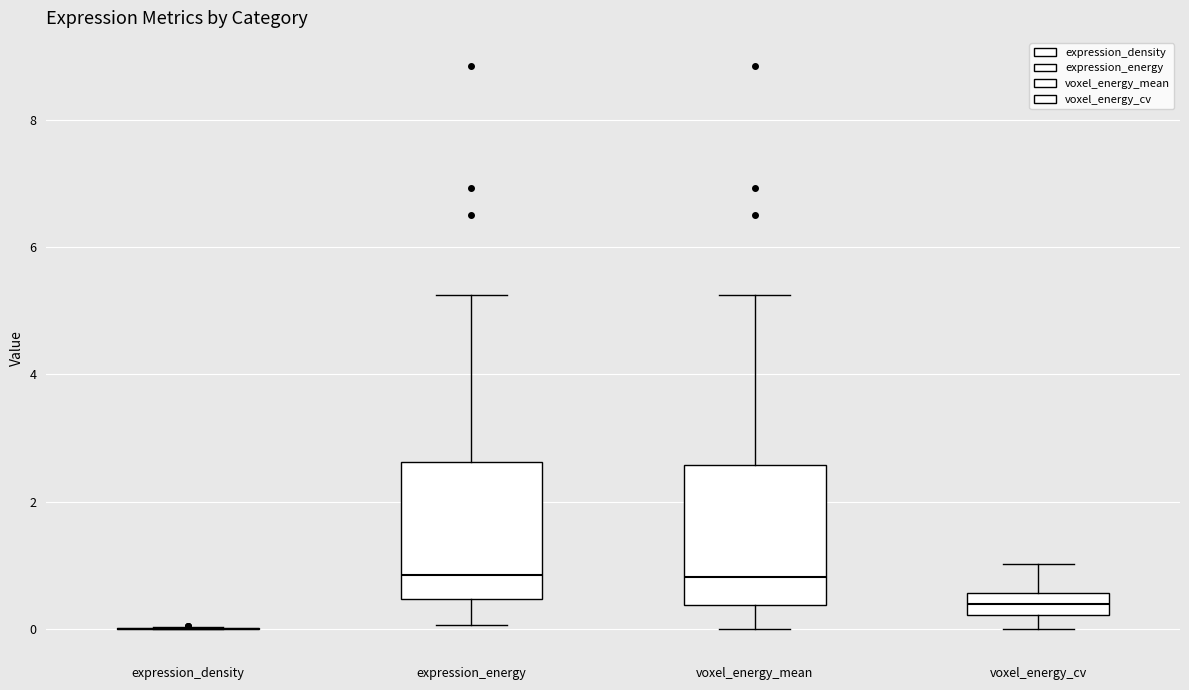

Reading left to right, read every box against the y-axis: the position of its median line, the range the box covers, and the ends of its whiskers. The values are not printed on the chart, so give them approximately, as read against the axis.

expression_density: box collapsed to a line at 0.0, whiskers 0.0 to 0.0
expression_energy: median 0.8, box 0.4 to 2.6, whiskers 0.0 to 5.2
voxel_energy_mean: median 0.8, box 0.4 to 2.6, whiskers 0.0 to 5.2
voxel_energy_cv: median 0.4, box 0.2 to 0.6, whiskers 0.0 to 1.0